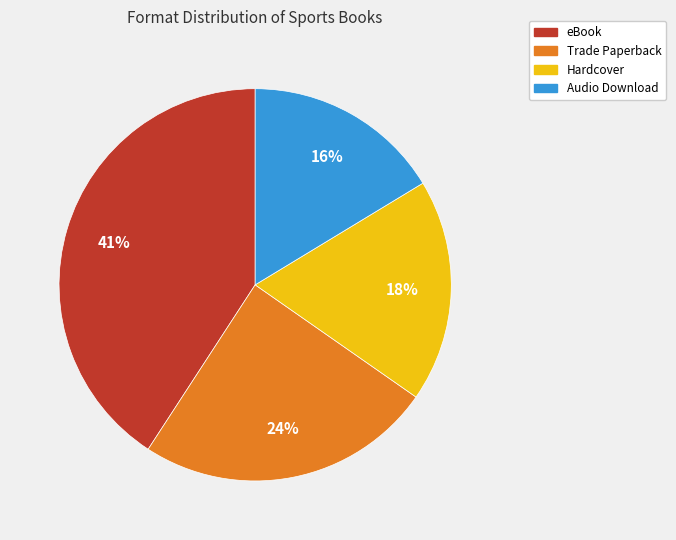

Does Hardcover account for over 50% of the chart?

No